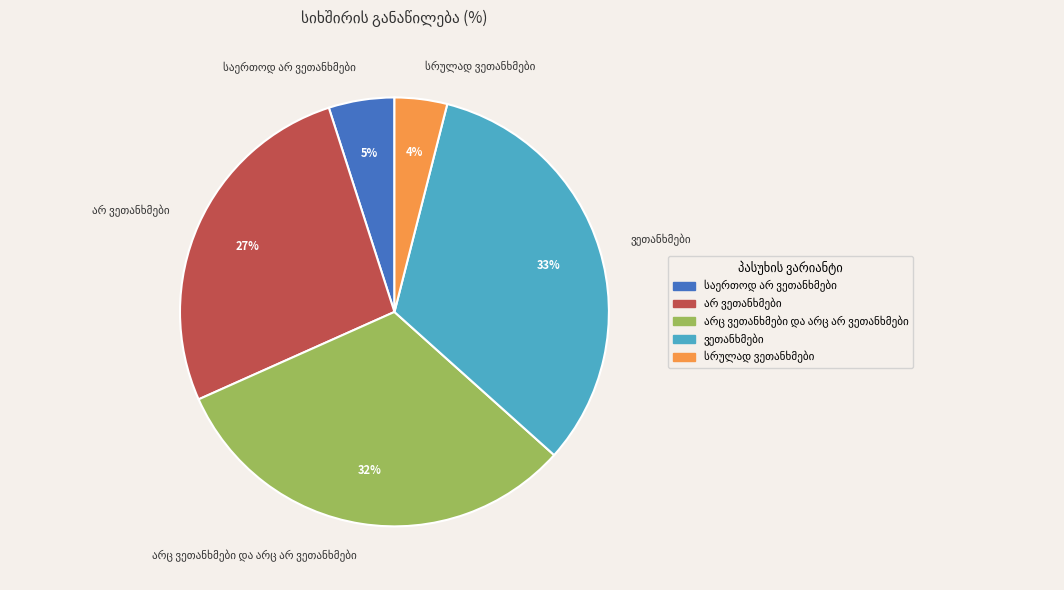

To the nearest percent, what is the average slice percentage?

20%